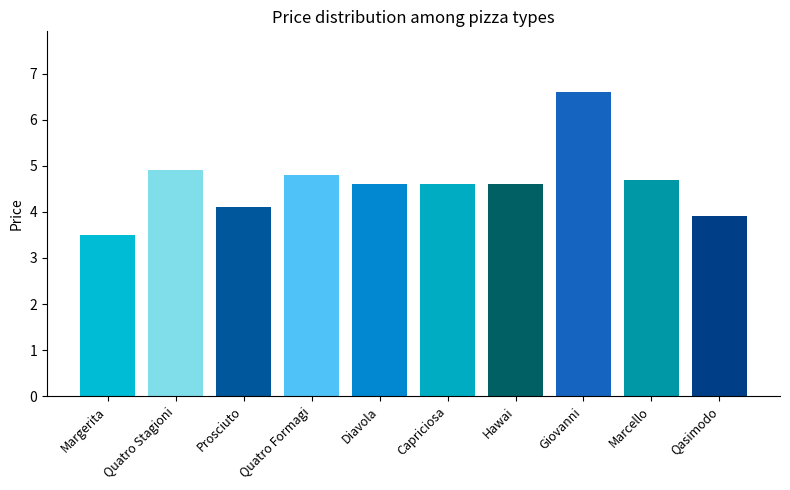

At which category does the chart reach its peak across all series?

Giovanni